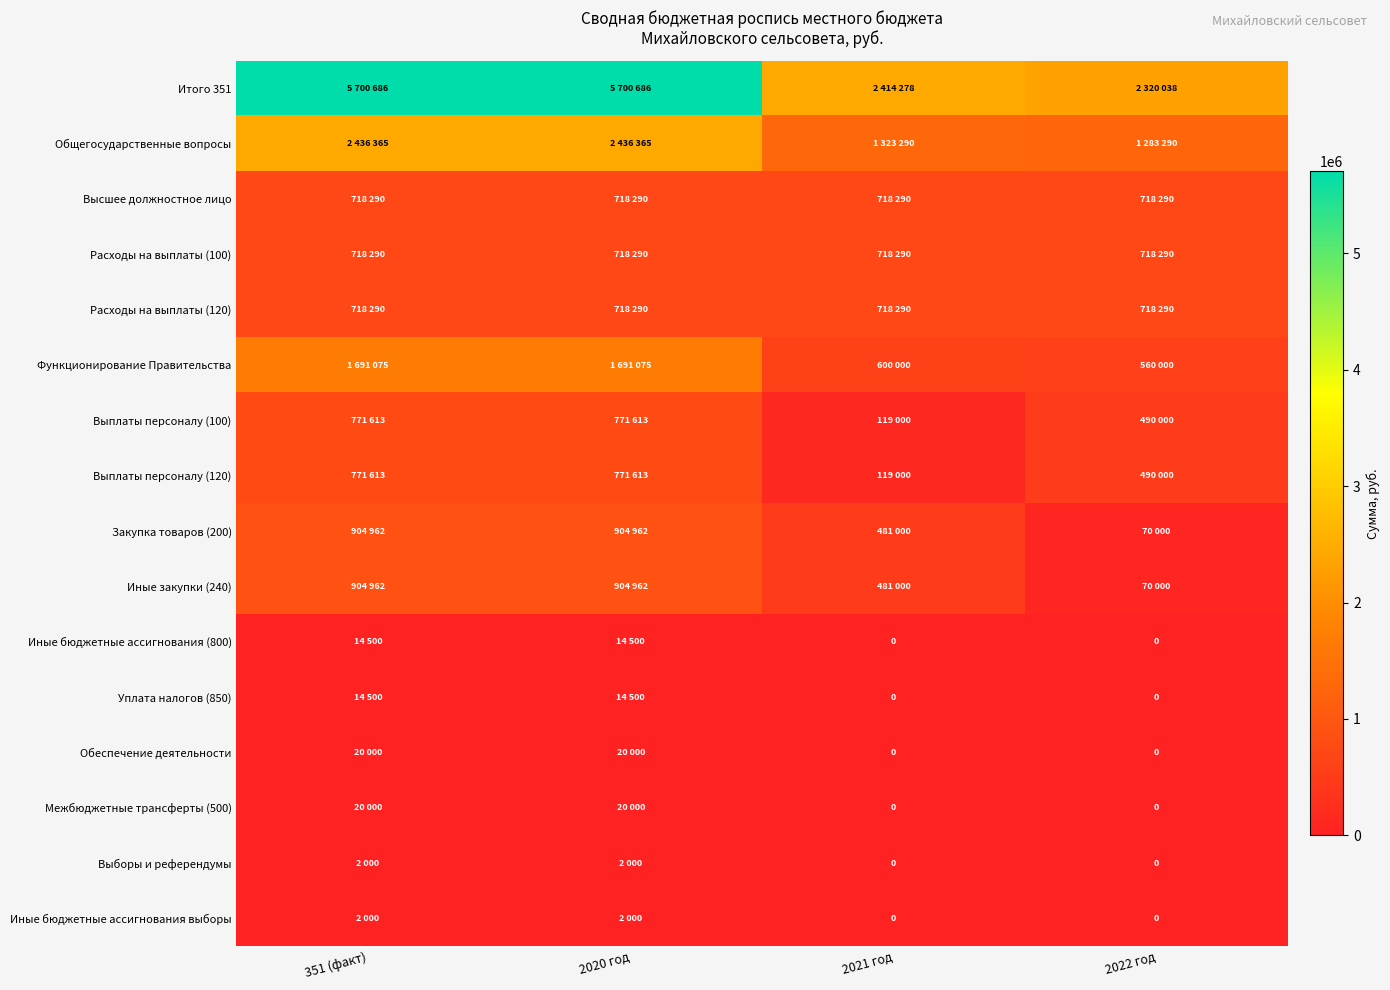

How many Иные закупки (240) values are between 481000 and 904962?

3